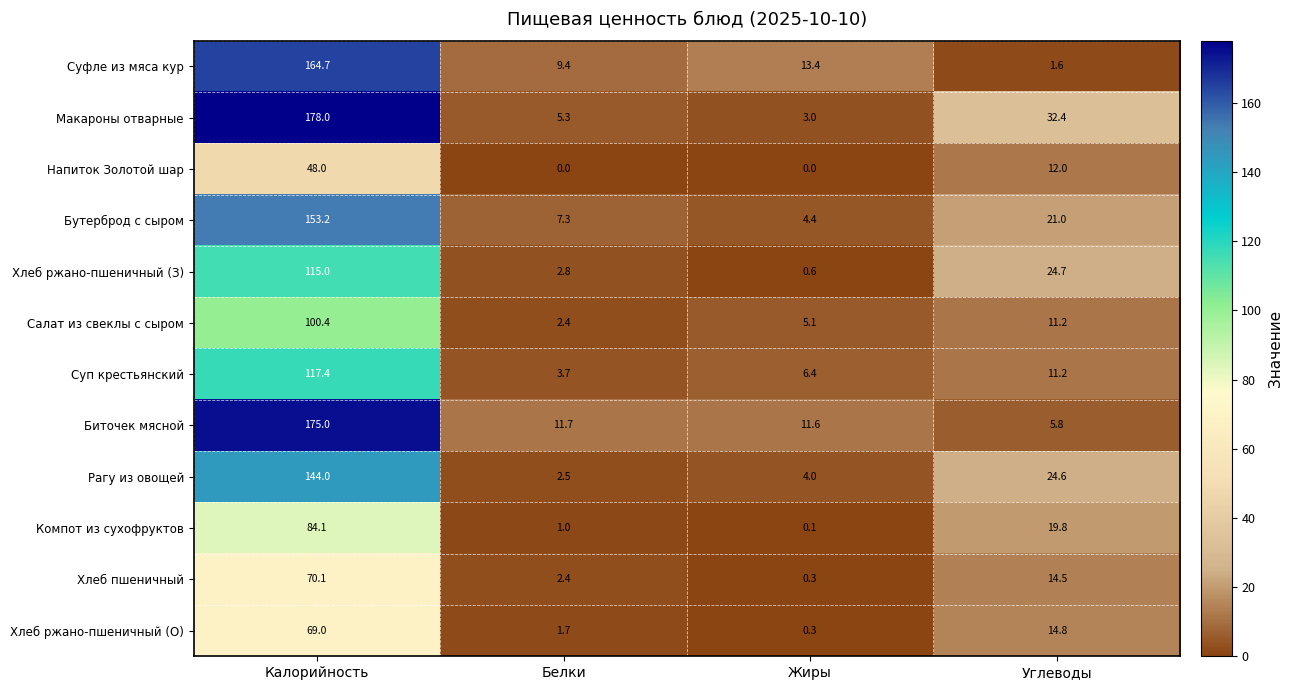

Which series changed the most between Жиры and Углеводы?

Макароны отварные